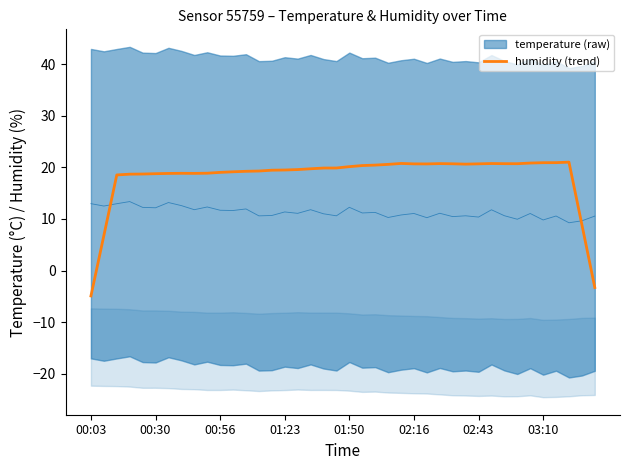

At which label does humidity (trend) reach its minimum?

00:03